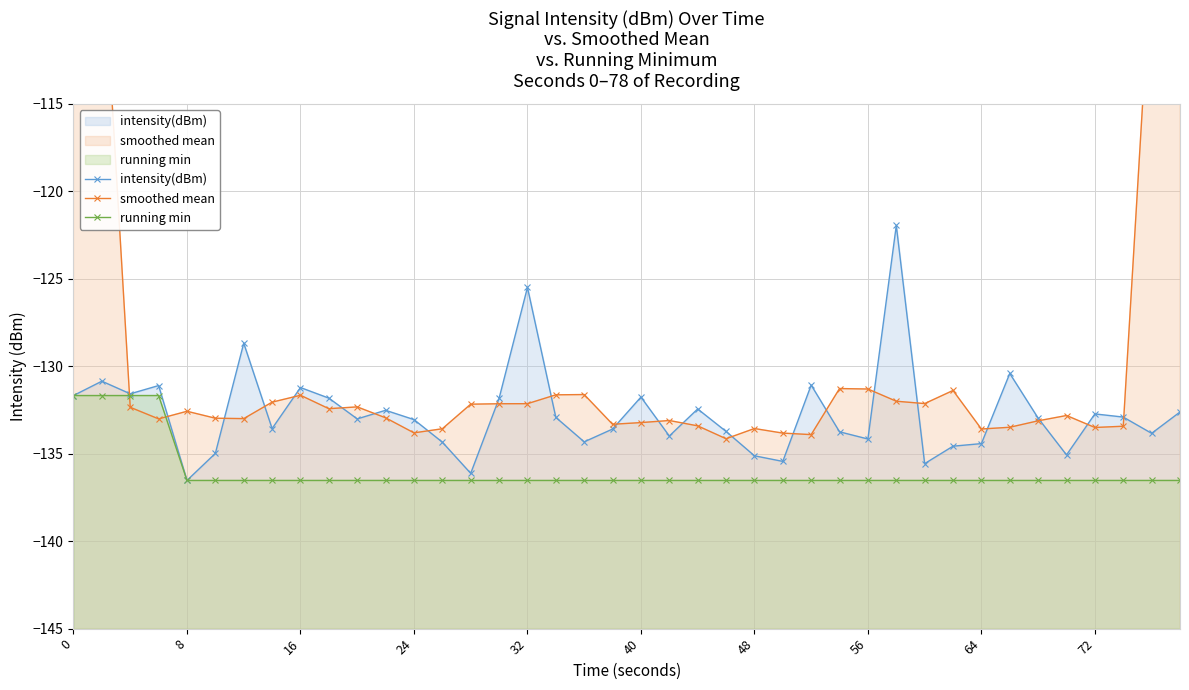

Which series has the largest range (max minus min)?

smoothed mean